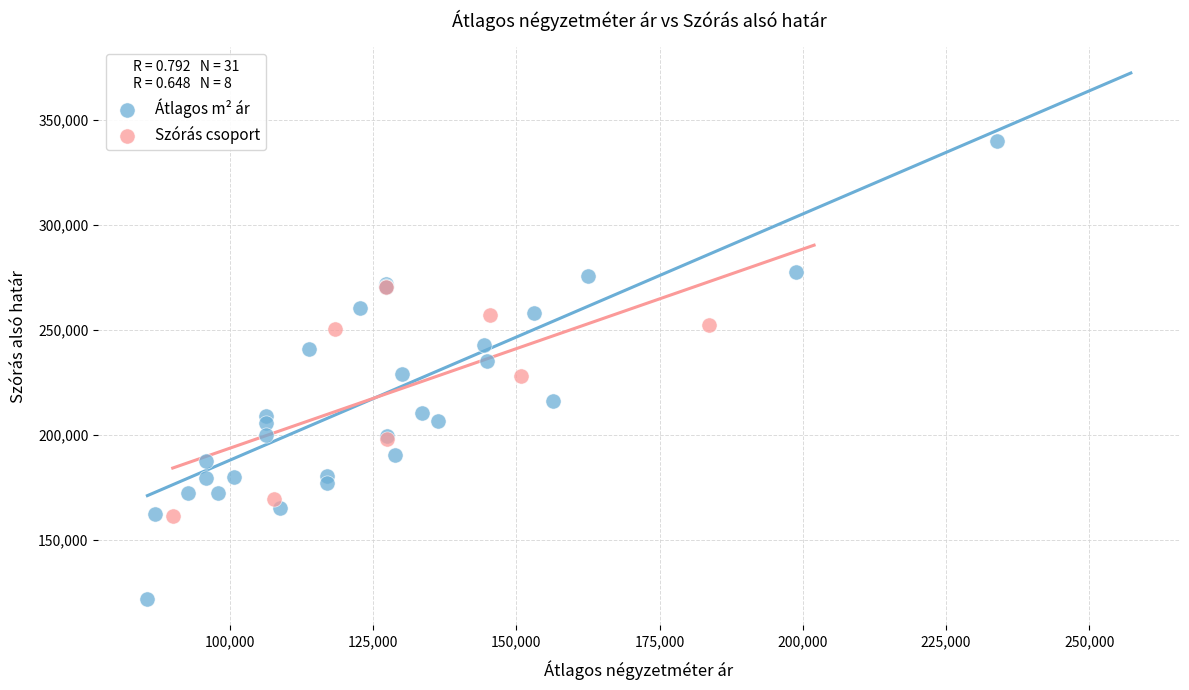

What are all the series names shown in the legend?

Átlagos m² ár, Szórás csoport